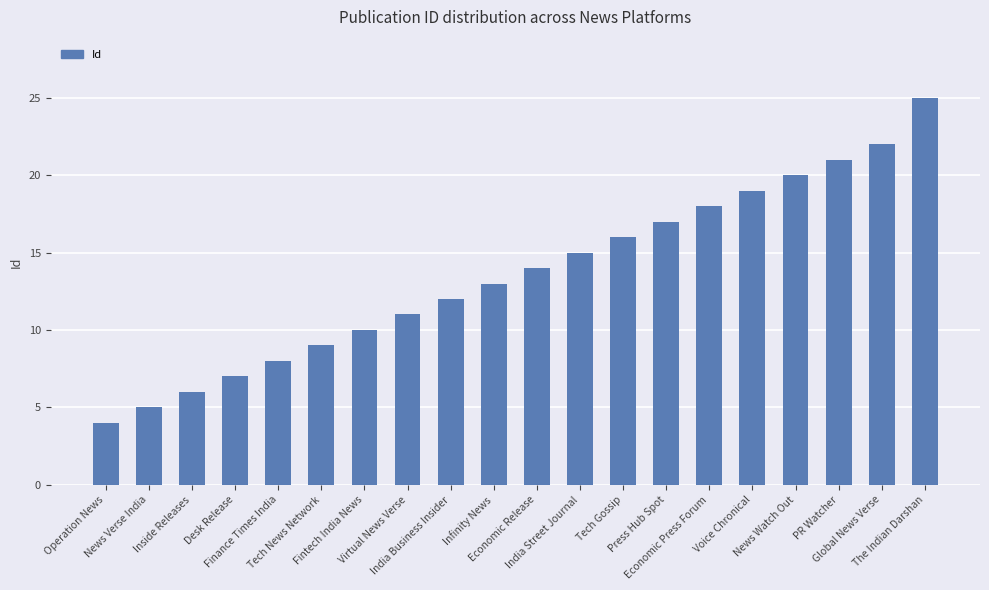

Count the number of data series in this chart.

1